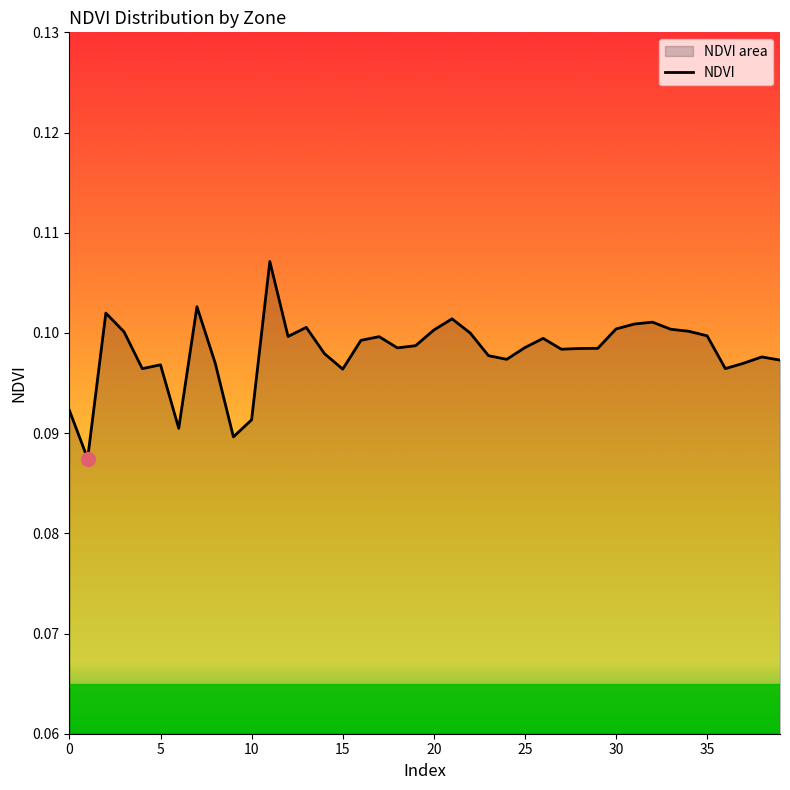

List the labels in order of value, largest first.

11, 7, 2, 21, 32, 31, 13, 30, 33, 20, 34, 3, 22, 35, 12, 17, 26, 16, 19, 25, 18, 29, 28, 27, 14, 23, 38, 24, 39, 8, 37, 5, 36, 4, 15, 0, 10, 6, 9, 1